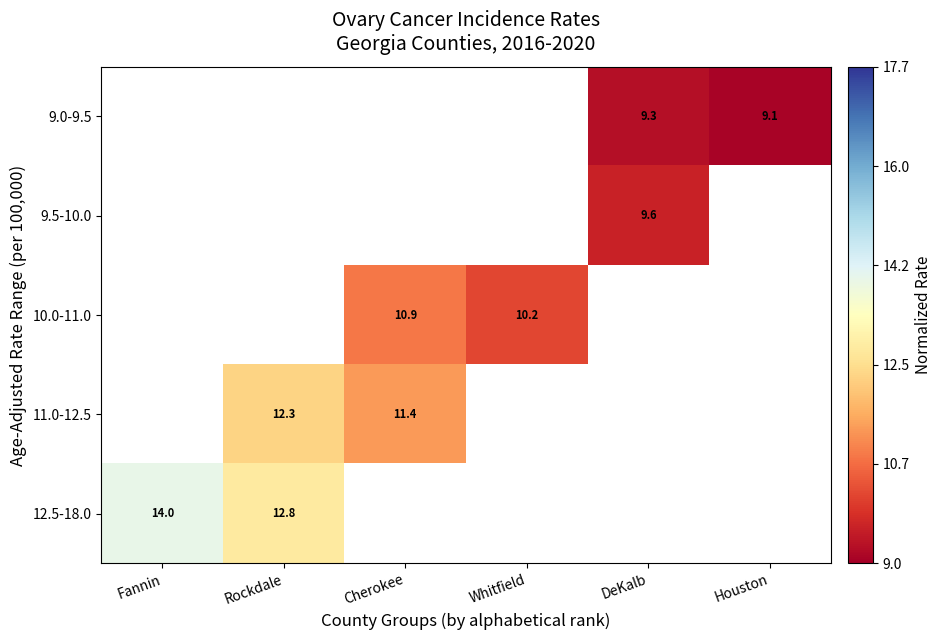

Which has a higher value, Cherokee or Rockdale?

Rockdale